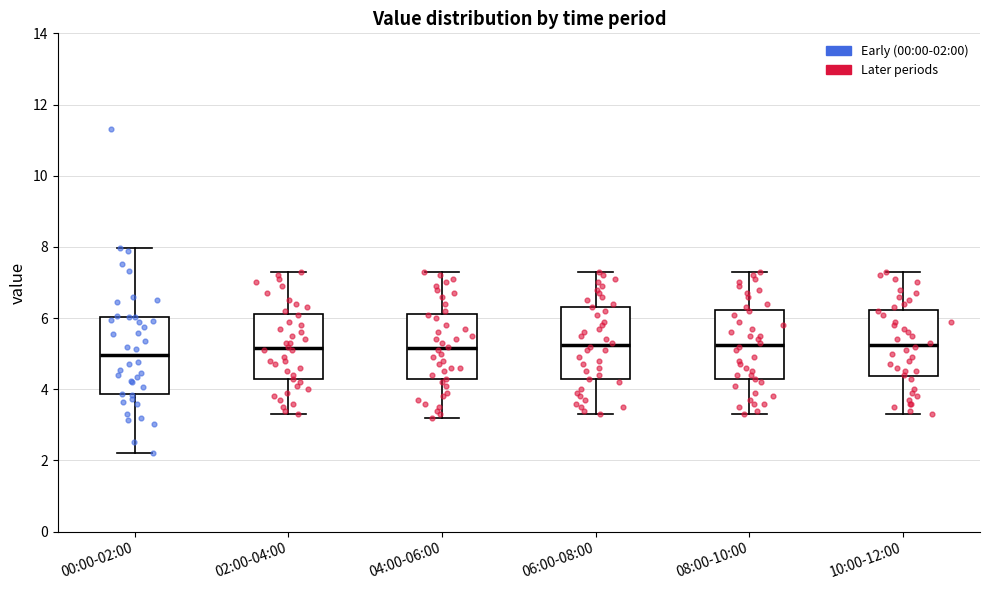

Reading left to right, transcribe this box plot: for each box, give where its median line is, the range the box spans, and where its two whiskers end, as read against the y-axis. The values are not printed on the chart, so give them approximately, as read against the axis.

00:00-02:00: median 5.0, box 3.8 to 6.0, whiskers 2.2 to 8.0
02:00-04:00: median 5.2, box 4.2 to 6.2, whiskers 3.4 to 7.4
04:00-06:00: median 5.2, box 4.2 to 6.2, whiskers 3.2 to 7.4
06:00-08:00: median 5.2, box 4.2 to 6.4, whiskers 3.4 to 7.4
08:00-10:00: median 5.2, box 4.2 to 6.2, whiskers 3.4 to 7.4
10:00-12:00: median 5.2, box 4.4 to 6.2, whiskers 3.4 to 7.4